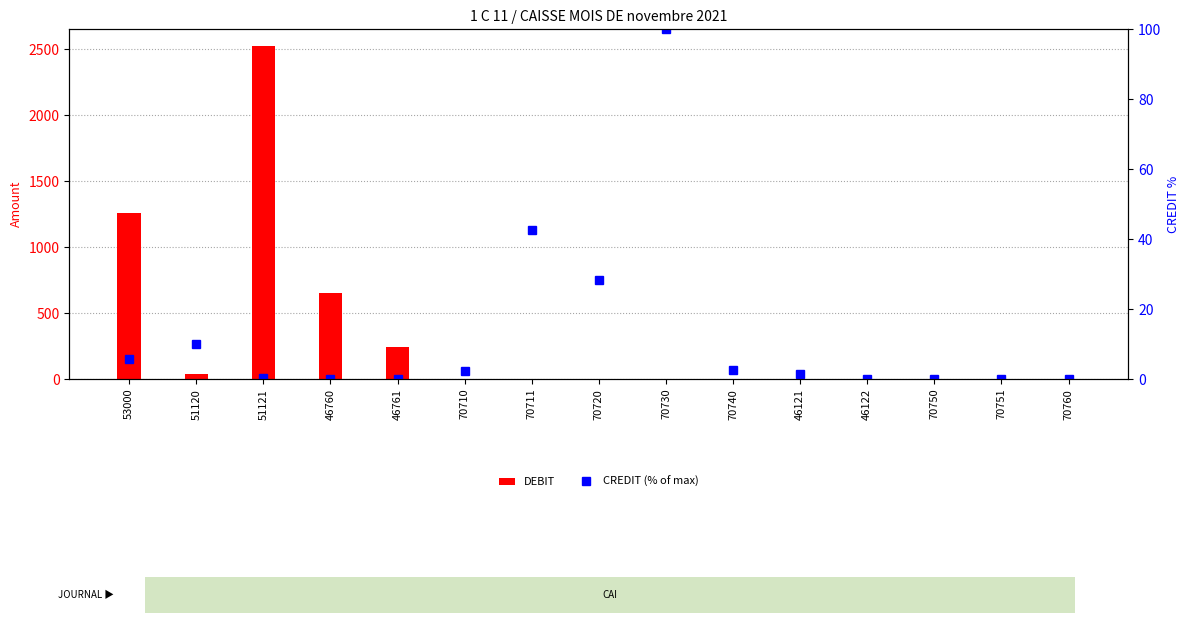

Which category has the highest value across all series?

51121